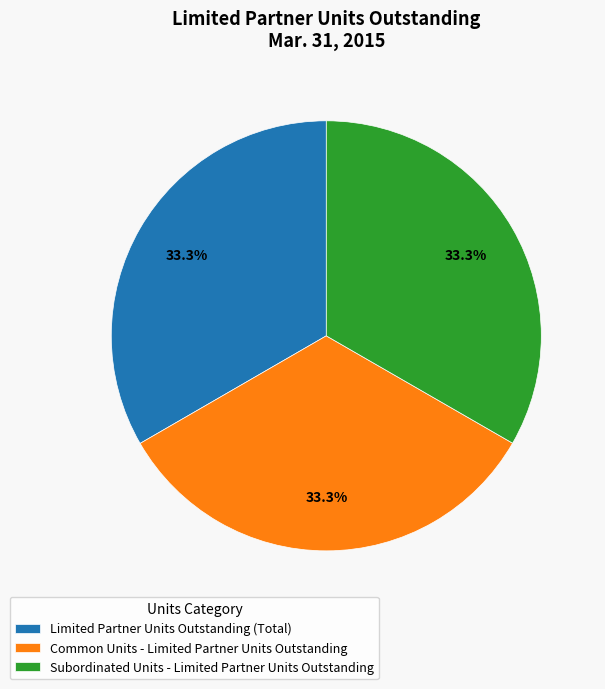

True or false: Subordinated Units - Limited Partner Units Outstanding accounts for 46% of the total.

False